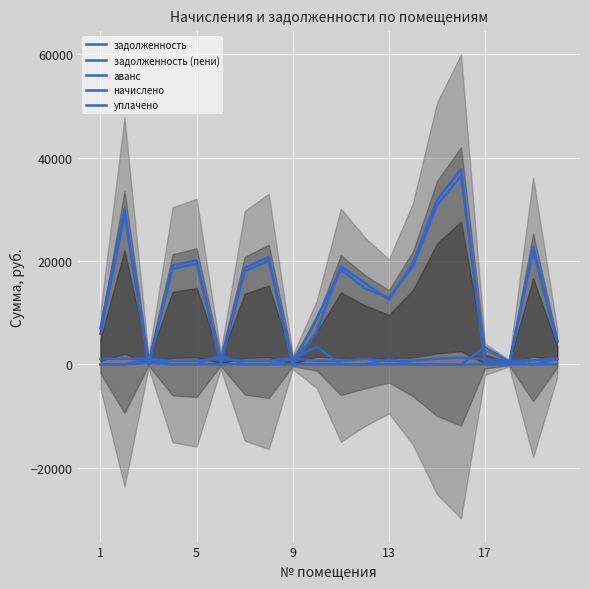

Reading left to right, transcribe all the data shown in this chart.

задолженность: 5920.2	29007.8	0.0	18474.8	19473.5	681.5	18025.4	20072.8	0.0	9000.2	18325.2	14703.8	12875.6	18974.2	30758.0	36450.4	642.6	8.7	21970.1	4428.0
задолженность (пени): 6962.7	30110.7	0.0	19132.0	20166.1	0.0	18666.6	20786.7	0.2	6300.0	18977.0	15753.4	12511.4	19649.0	31852.0	37746.8	0.0	5.6	22751.5	4528.0
аванс: 0.0	0.0	293.6	0.0	0.0	0.0	0.0	0.0	0.2	0.0	0.0	0.0	0.0	0.0	0.0	0.0	0.0	0.0	0.0	0.0
начислено: 1042.5	1102.9	1030.1	657.1	692.6	1060.3	641.1	713.9	1138.4	674.9	651.8	1049.6	635.8	674.9	1094.0	1296.5	1053.2	523.9	781.4	1100.0
уплачено: 0.0	0.0	1056.0	0.0	0.0	1742.0	0.0	0.0	1138.0	3375.0	0.0	0.0	1000.0	0.0	0.0	0.0	3296.0	527.0	0.0	1000.0